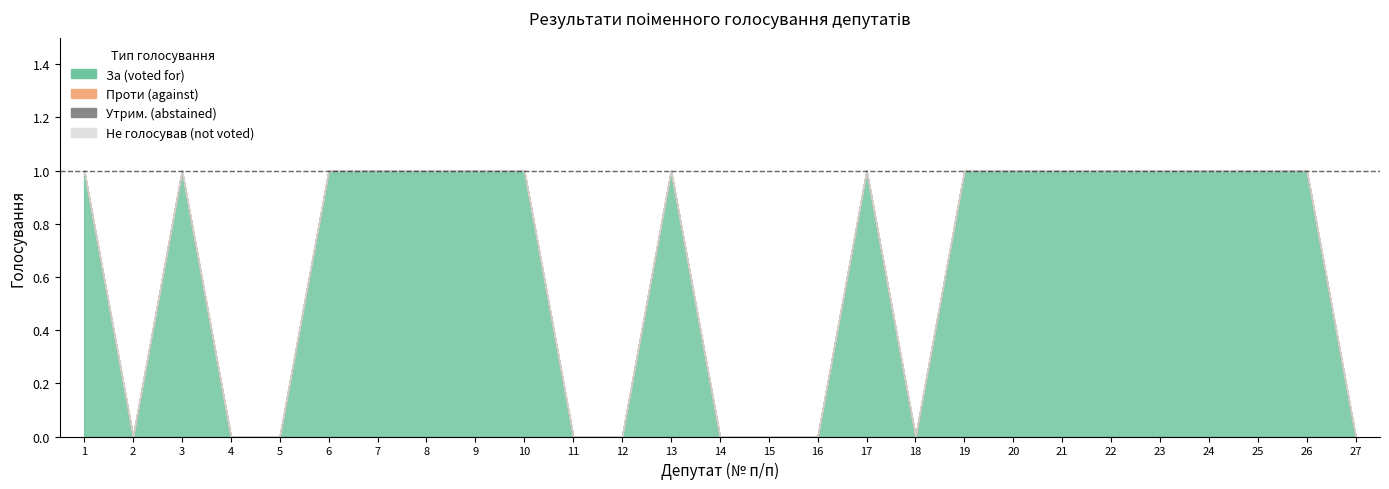

At which label is За (voted for) closest to 0?

2